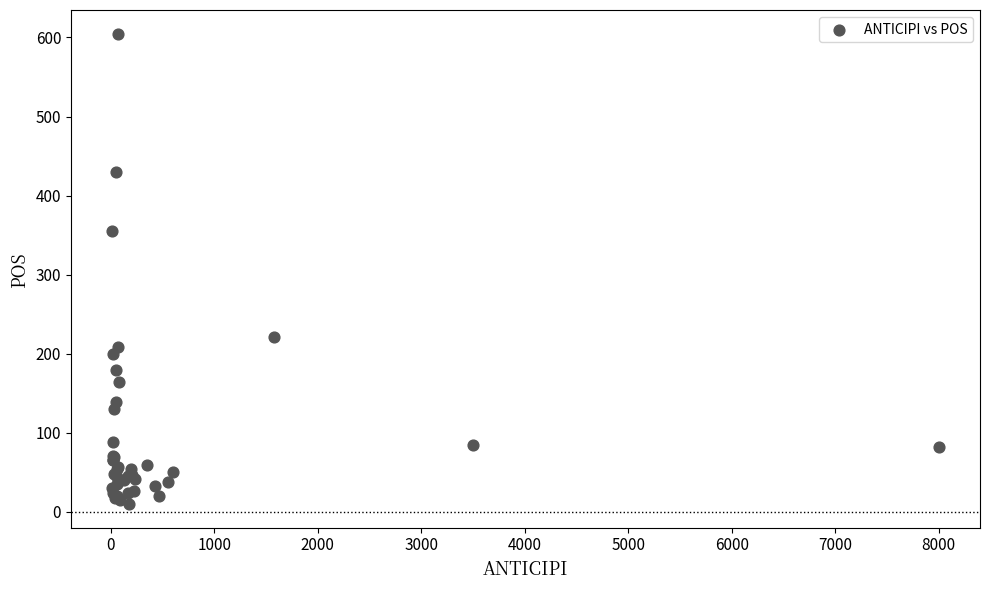

What Y value in the scatter plot is closest to 307?

355.0